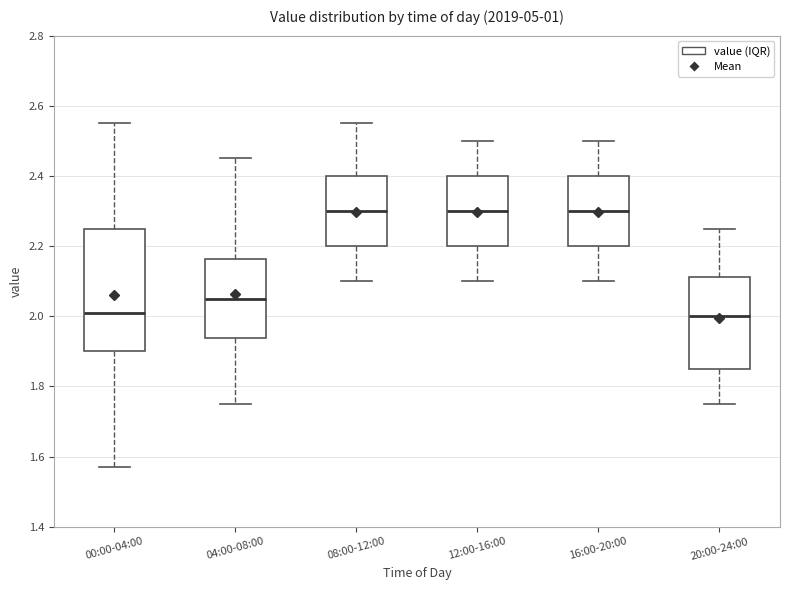

Reading left to right, transcribe this box plot: for each box, give where its median line is, the range the box spans, and where its two whiskers end, as read against the y-axis. The values are not printed on the chart, so give them approximately, as read against the axis.

00:00-04:00: median 2.02, box 1.90 to 2.26, whiskers 1.58 to 2.56
04:00-08:00: median 2.06, box 1.94 to 2.16, whiskers 1.76 to 2.46
08:00-12:00: median 2.30, box 2.20 to 2.40, whiskers 2.10 to 2.56
12:00-16:00: median 2.30, box 2.20 to 2.40, whiskers 2.10 to 2.50
16:00-20:00: median 2.30, box 2.20 to 2.40, whiskers 2.10 to 2.50
20:00-24:00: median 2.00, box 1.86 to 2.12, whiskers 1.76 to 2.26